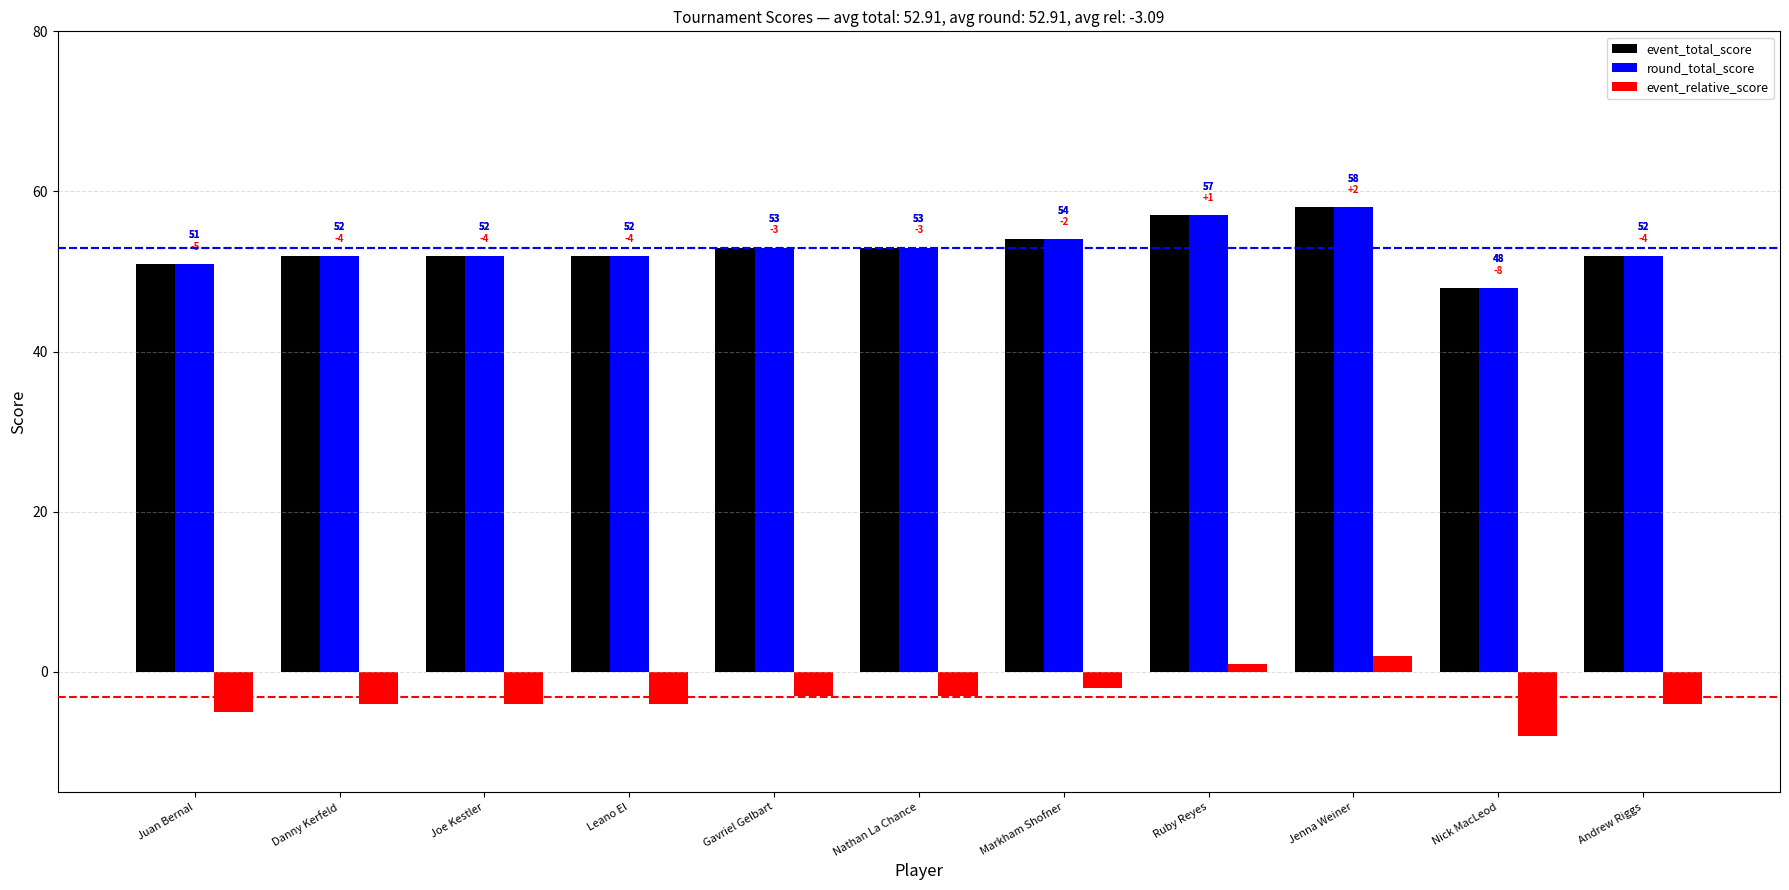

Which category has the lowest value across all series?

Nick MacLeod